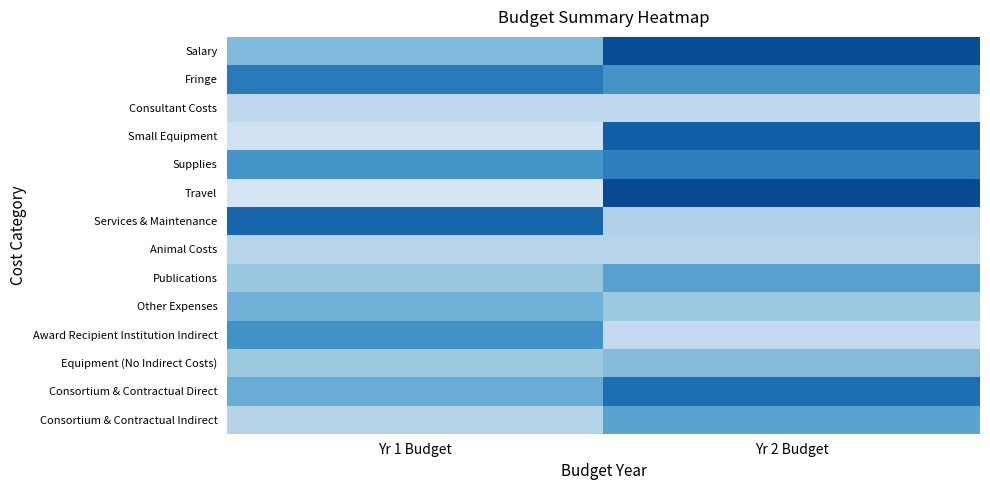

Count the number of data series in this chart.

14